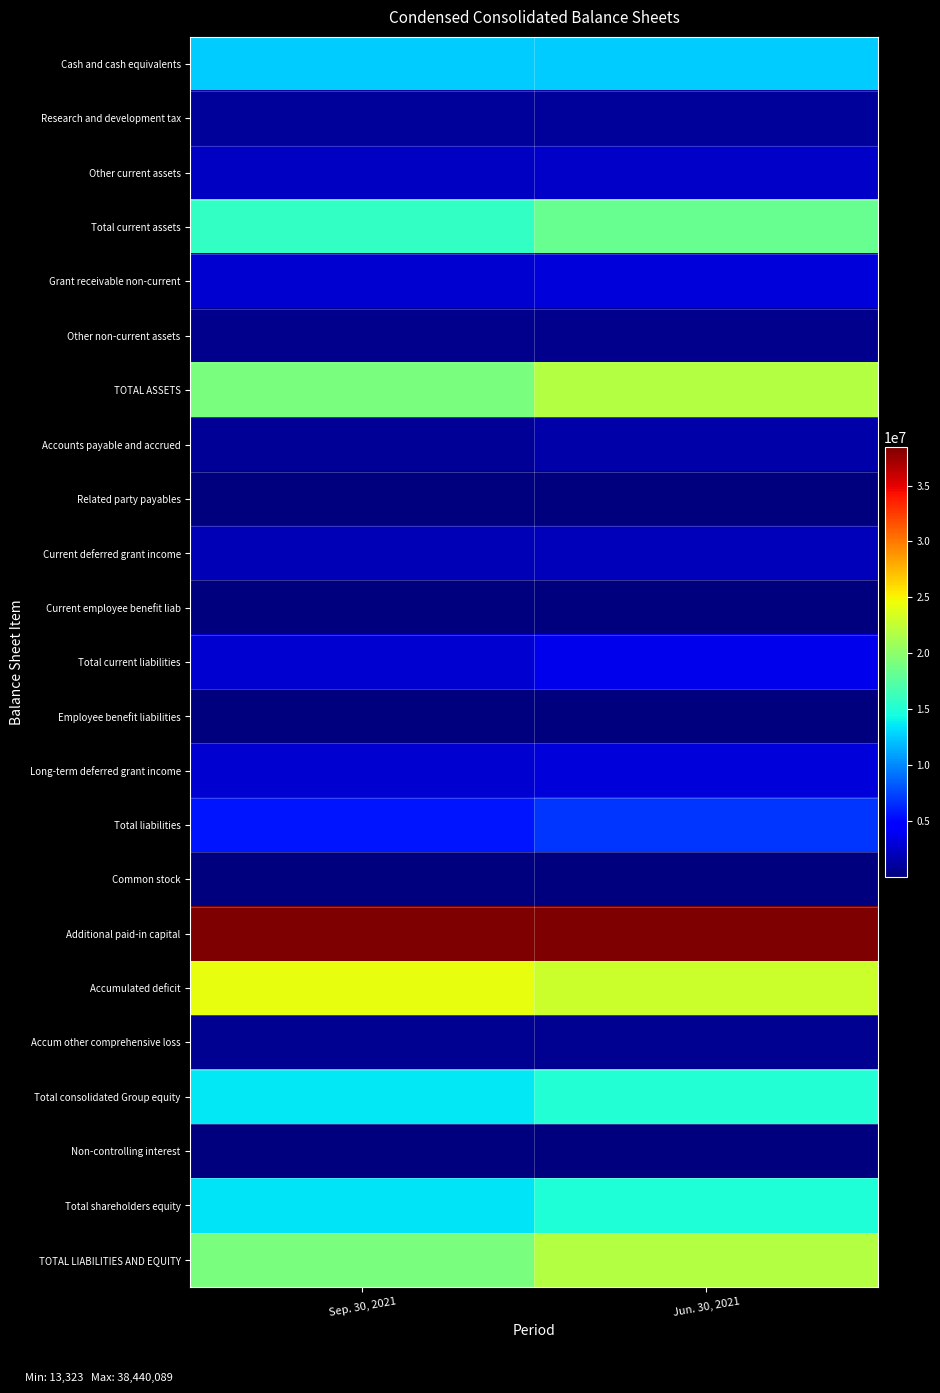

Which has a higher value, Jun. 30, 2021 or Sep. 30, 2021?

Sep. 30, 2021